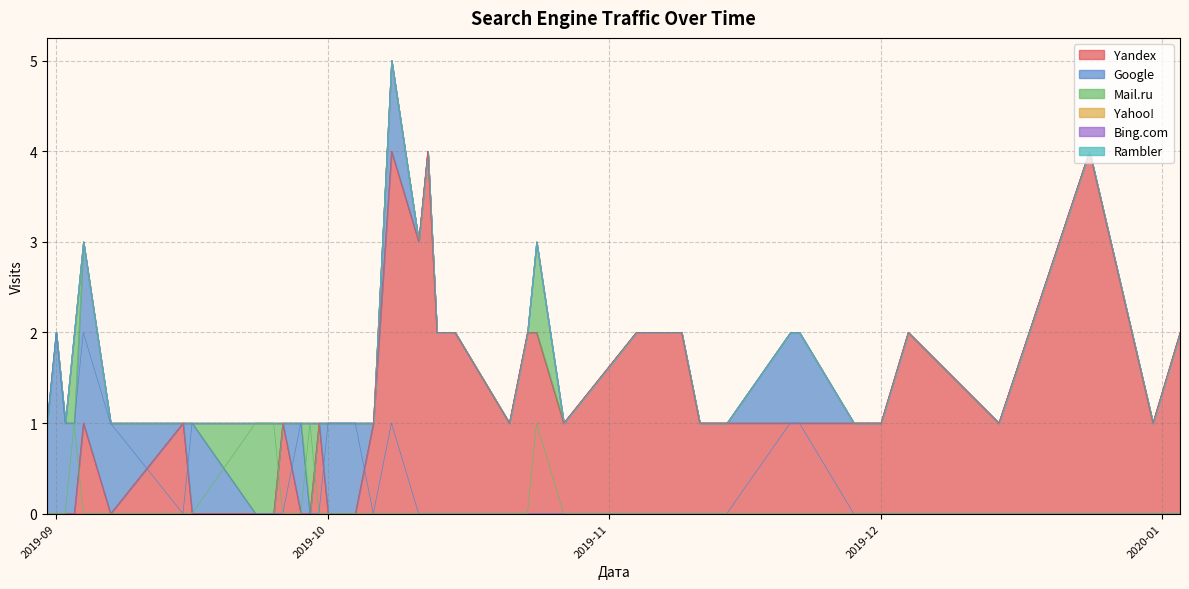

What is the maximum value for Yandex?

4